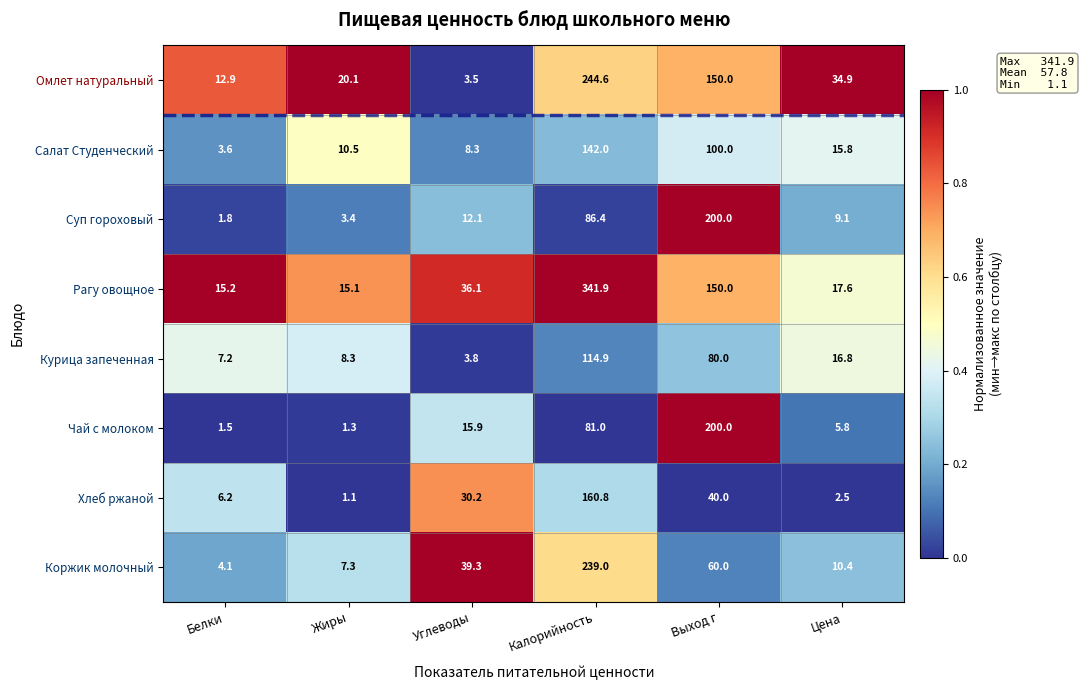

Between Калорийность and Выход г, which series saw the biggest shift?

Рагу овощное